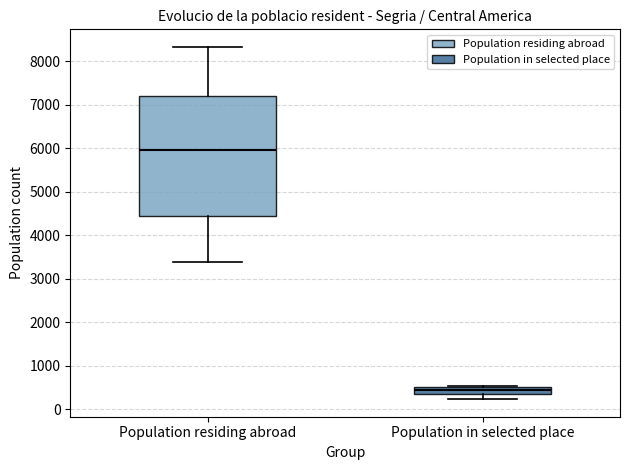

Which box has the lowest median line?

Population in selected place